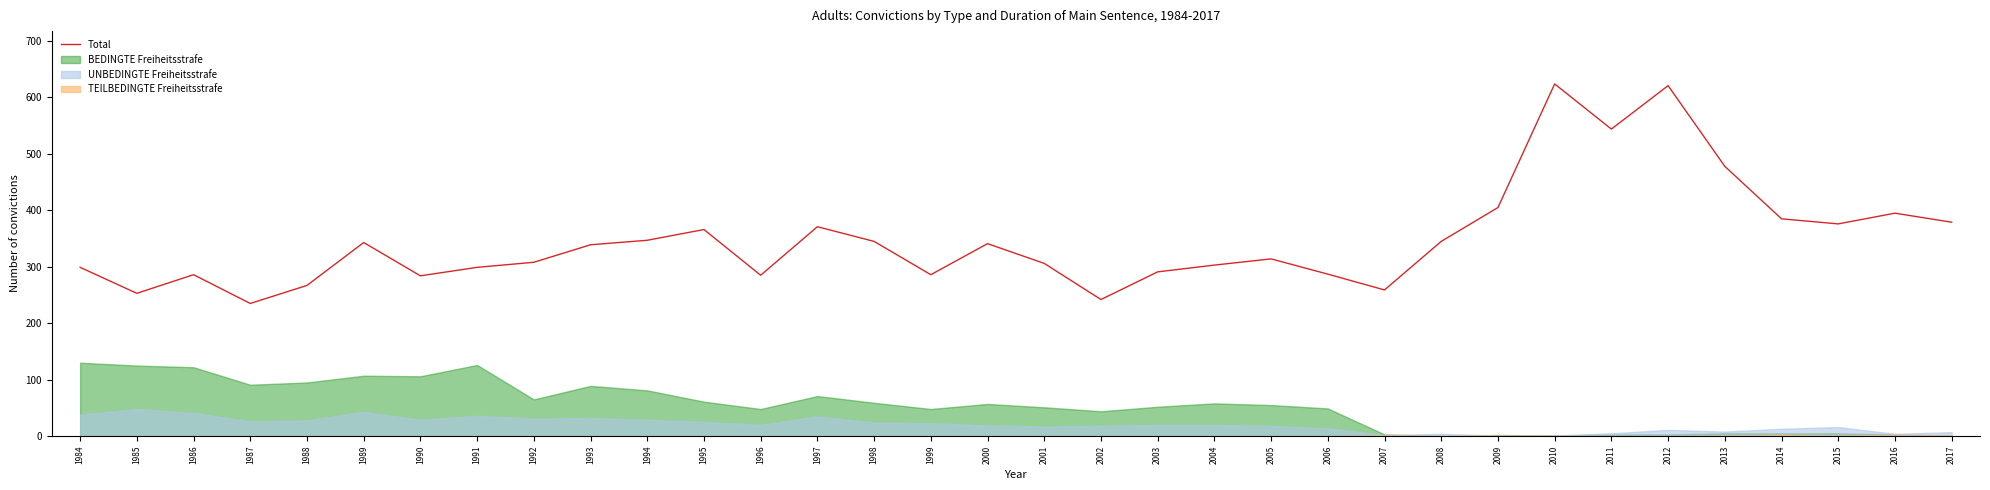

What is the sum of all values?

11808